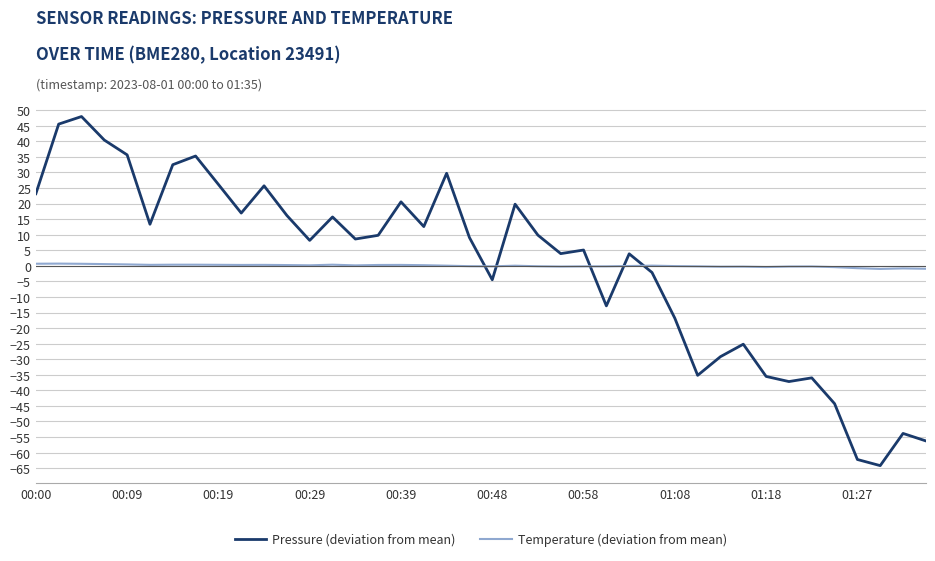

What is the maximum value shown in the chart?

47.9